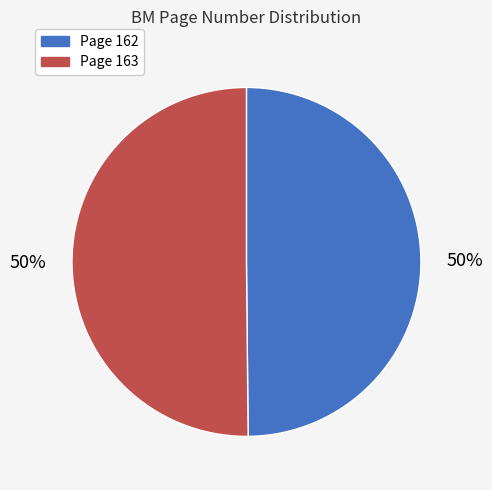

Combined, do Page 162 and Page 163 account for over 50%?

Yes